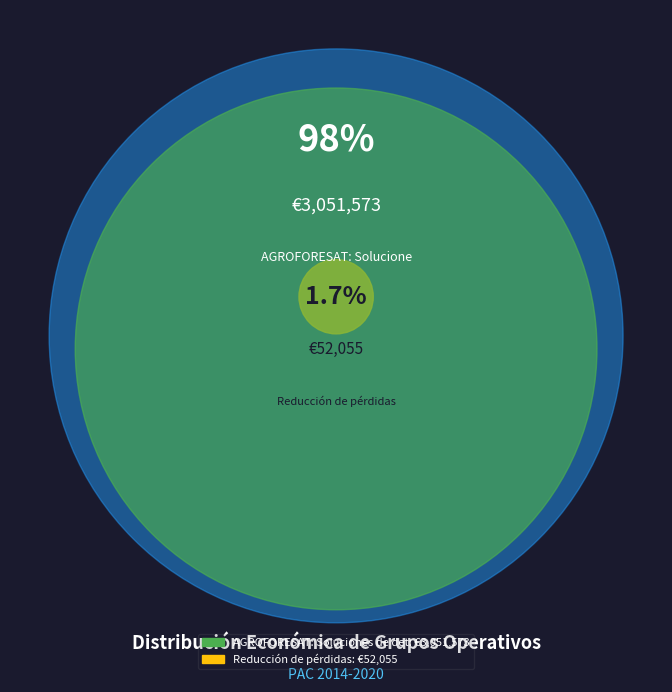

How many segments does this pie chart have?

2